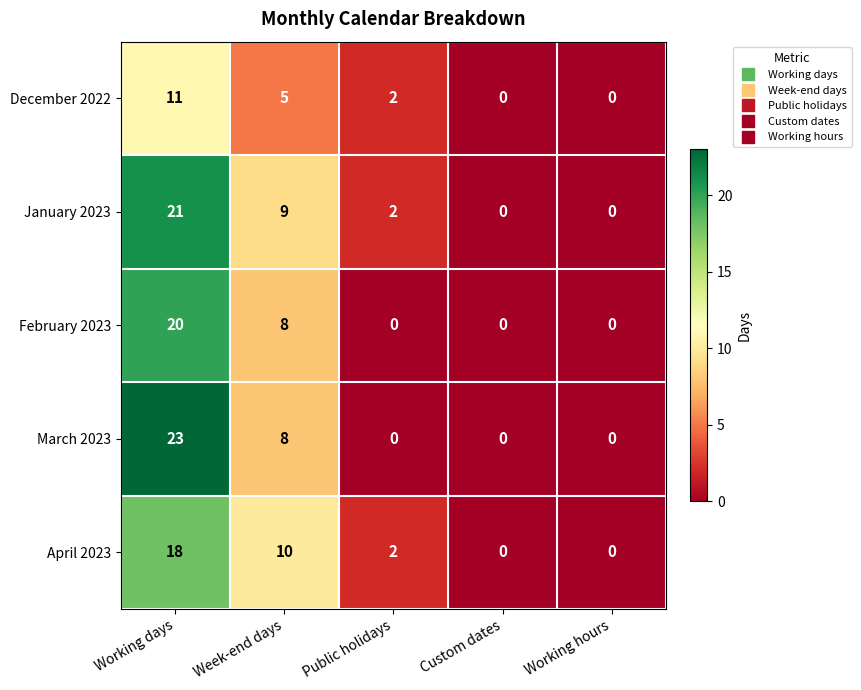

Between Working days and Working hours, which series saw the biggest shift?

March 2023